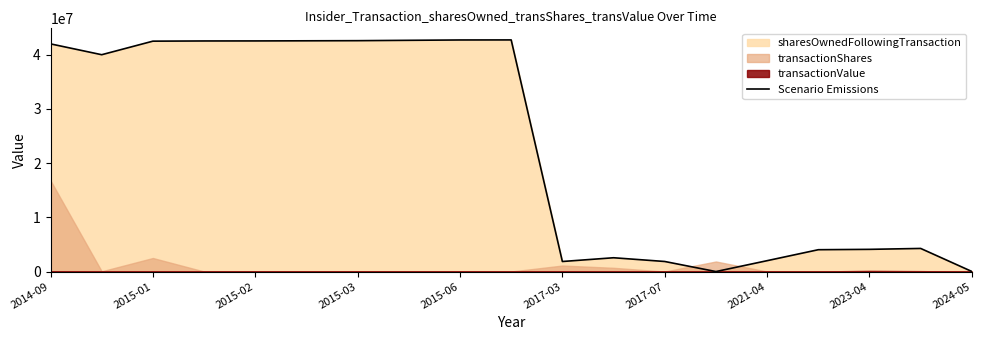

How many values exceed 39993482?

9